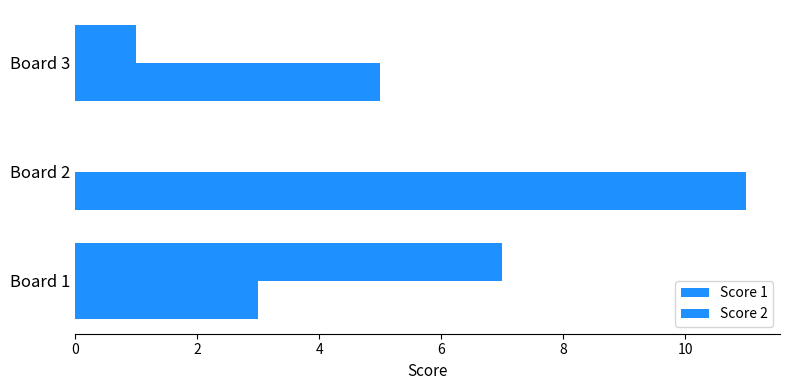

Where does the Score 2 series first go above 5?

Board 2